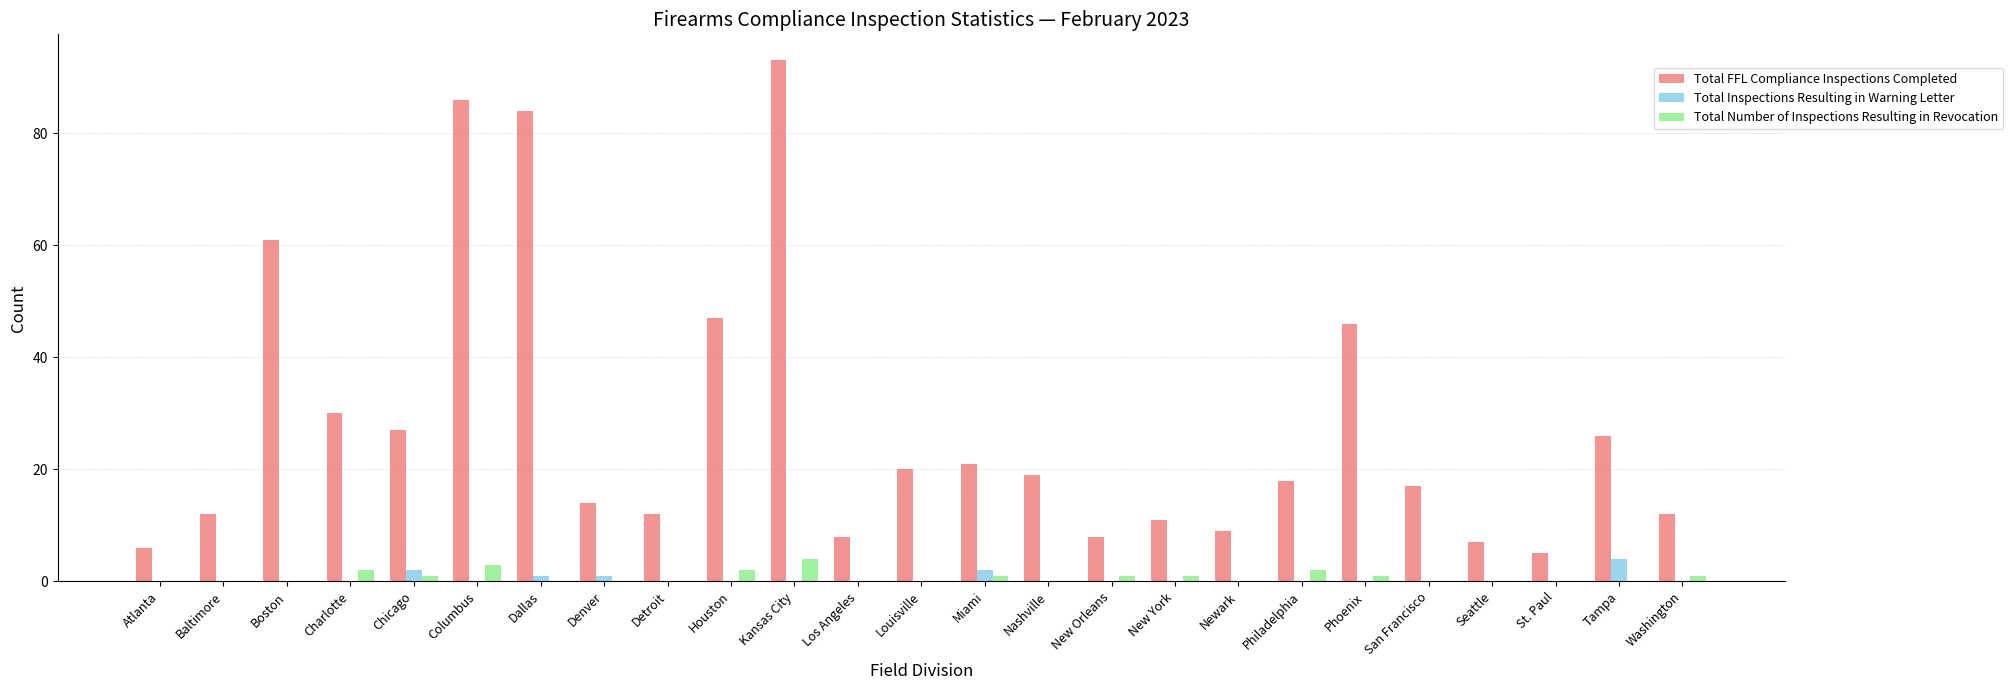

The value of Total FFL Compliance Inspections Completed at Nashville is 19. True or false?

True